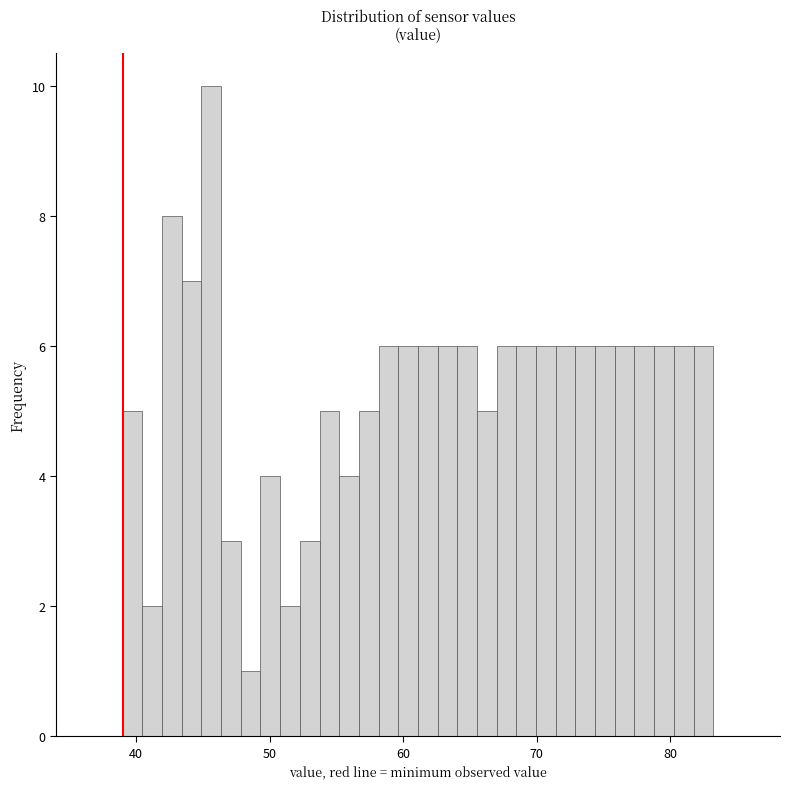

Around what value on the x-axis is the tallest bar? Give the approximate position of its centre, as read against the axis.

46